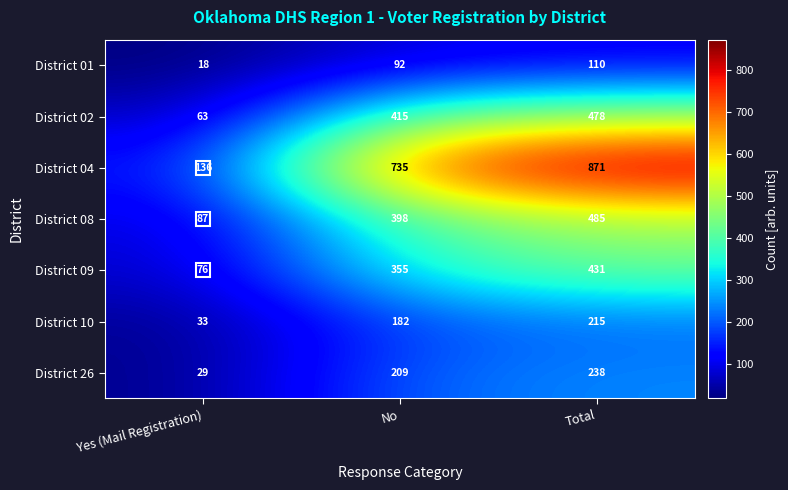

Which series has the largest total across all categories?

District 04